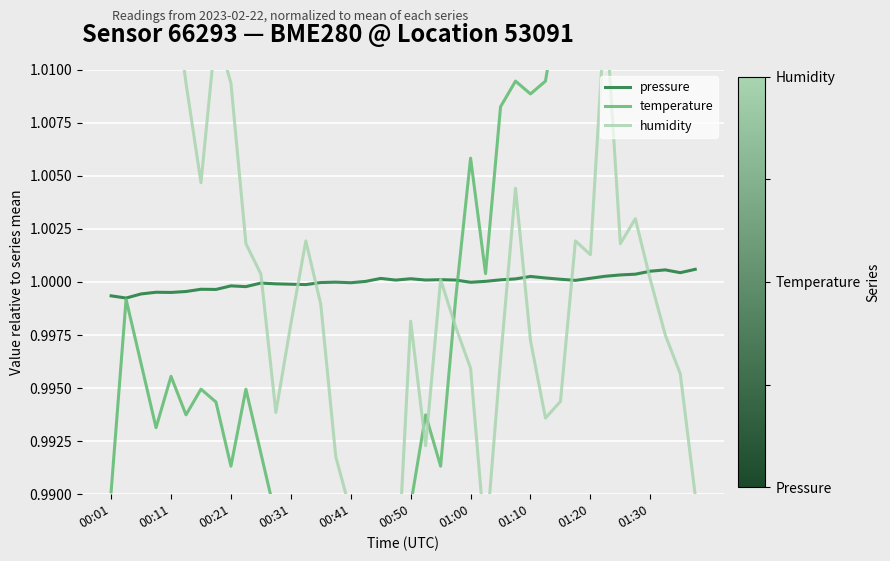

What position from the left is 13?

14